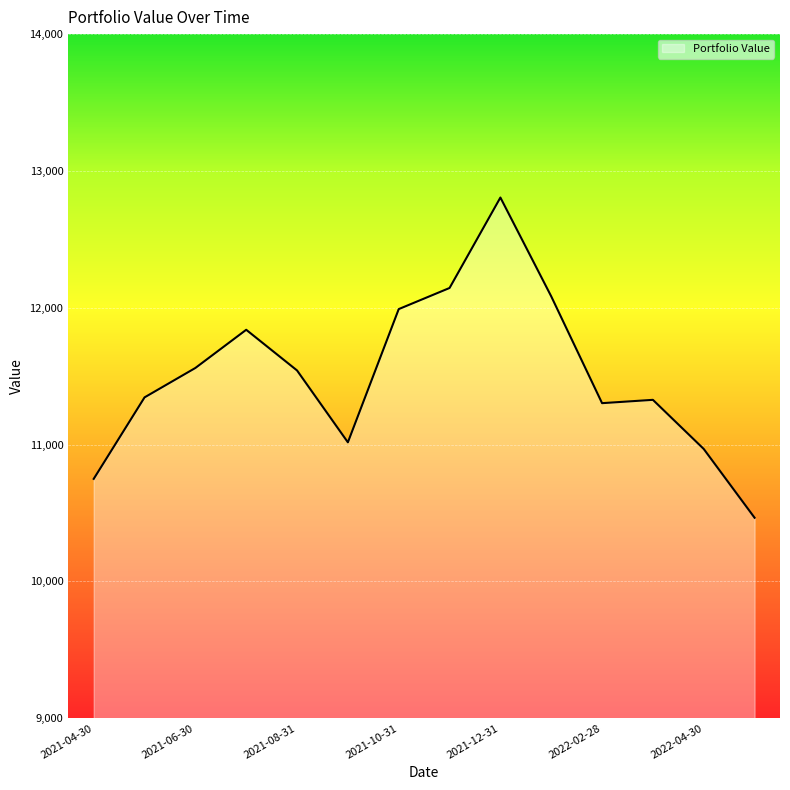

What is the difference between the maximum and minimum values?

2340.3